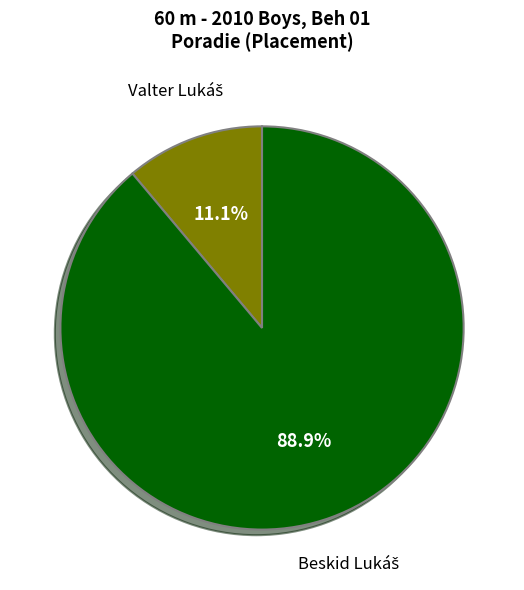

Is there any slice that represents more than half of the pie?

Yes